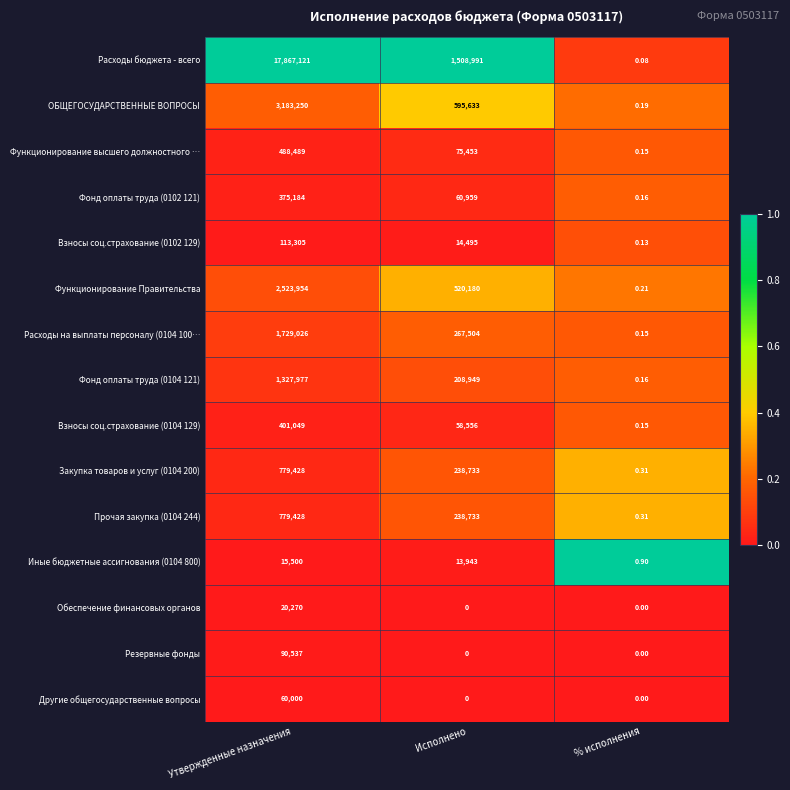

What is the total value across all series at % исполнения?

2.9